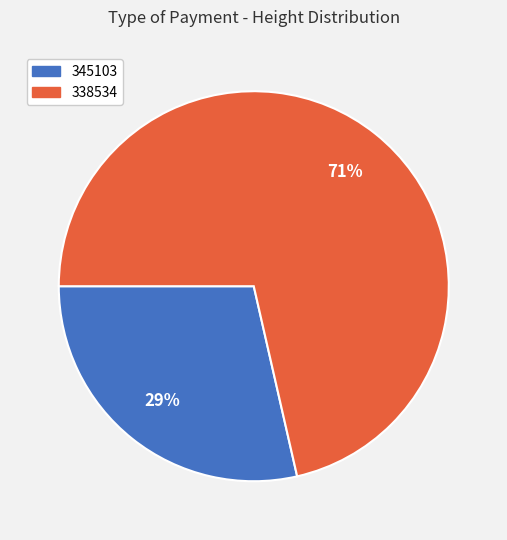

Do 345103 and 338534 together represent more than half of the pie?

Yes